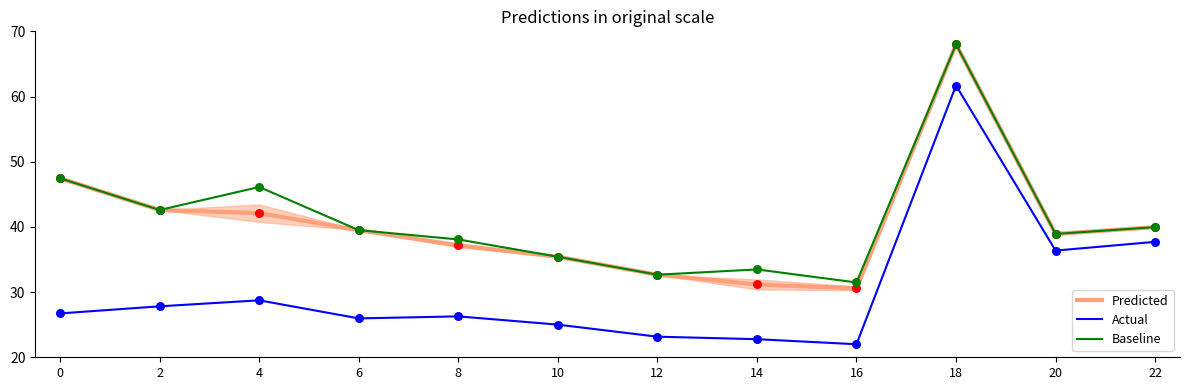

Which series has the widest spread of Y values?

Actual